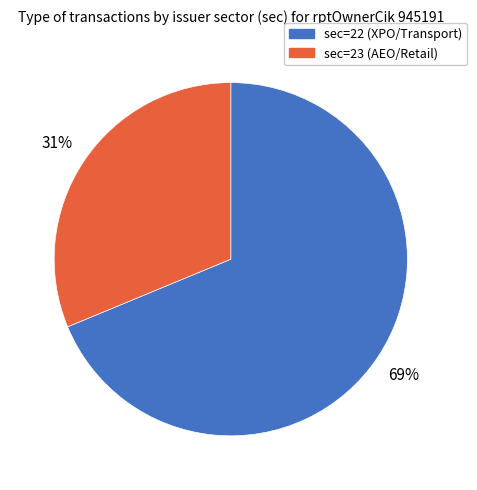

Count the number of slices in the pie.

2